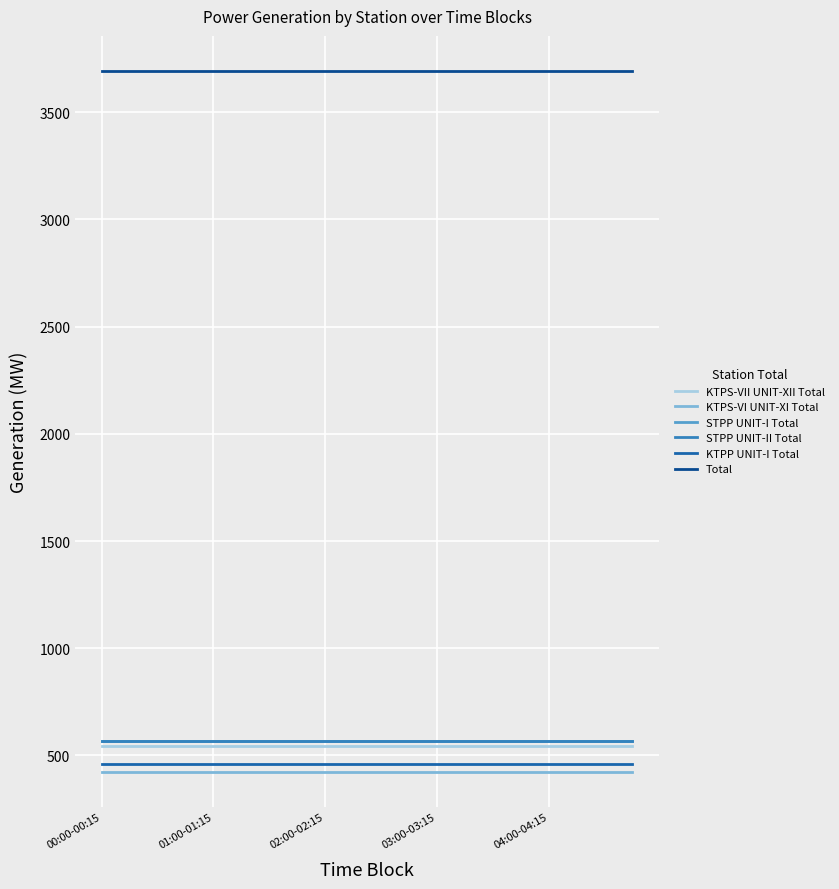

True or false: KTPS-VII UNIT-XII Total has more than 1 interior local peaks.

False